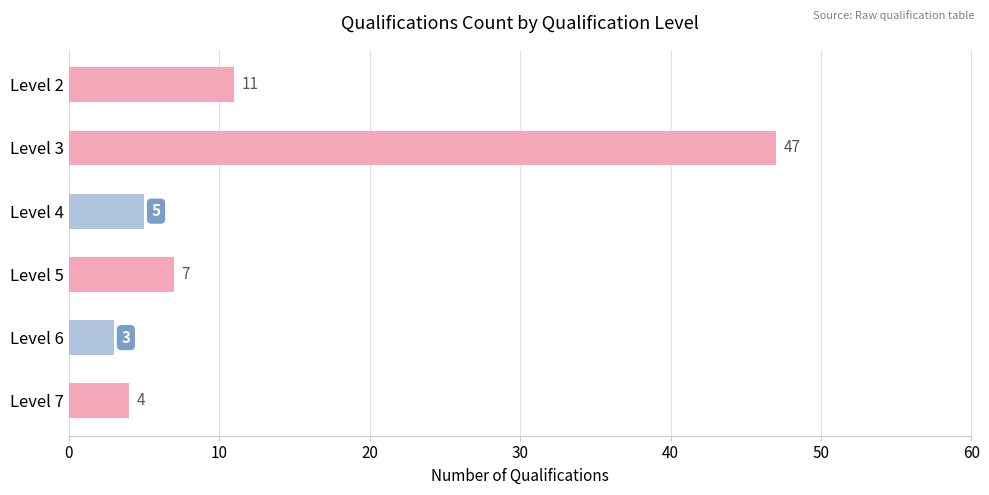

What is the change in value from Level 2 to Level 5?

-4